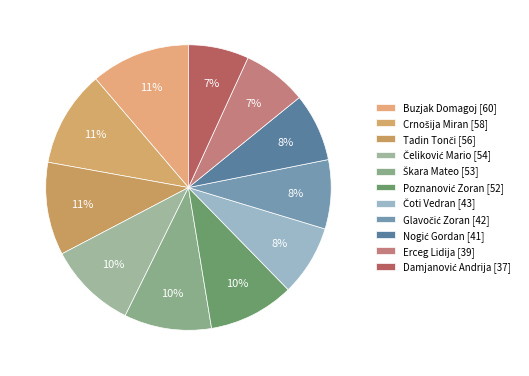

Count the number of slices in the pie.

11